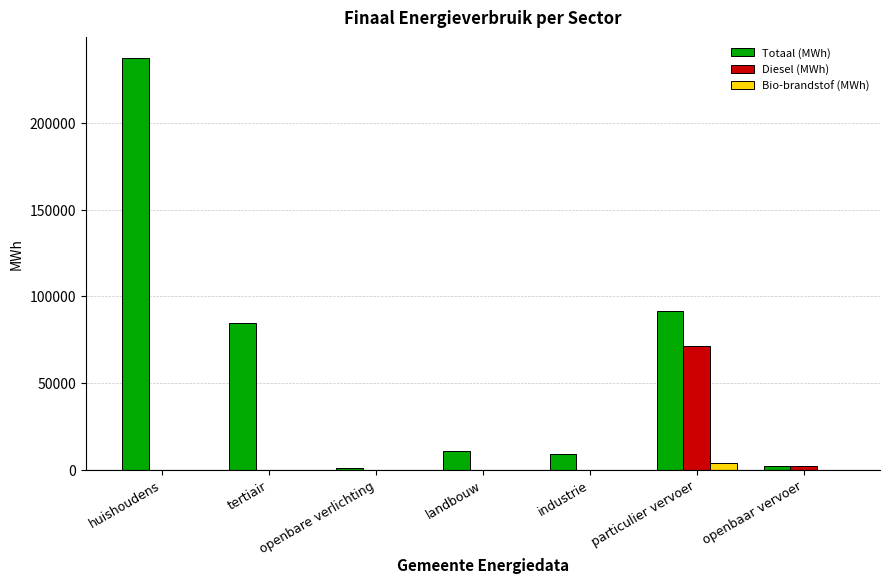

What is the sum of all Totaal (MWh) values?

436508.4